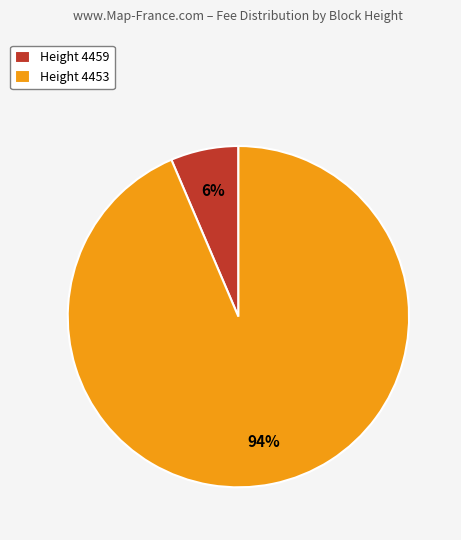

Which category has the smallest portion of the pie?

Height 4459